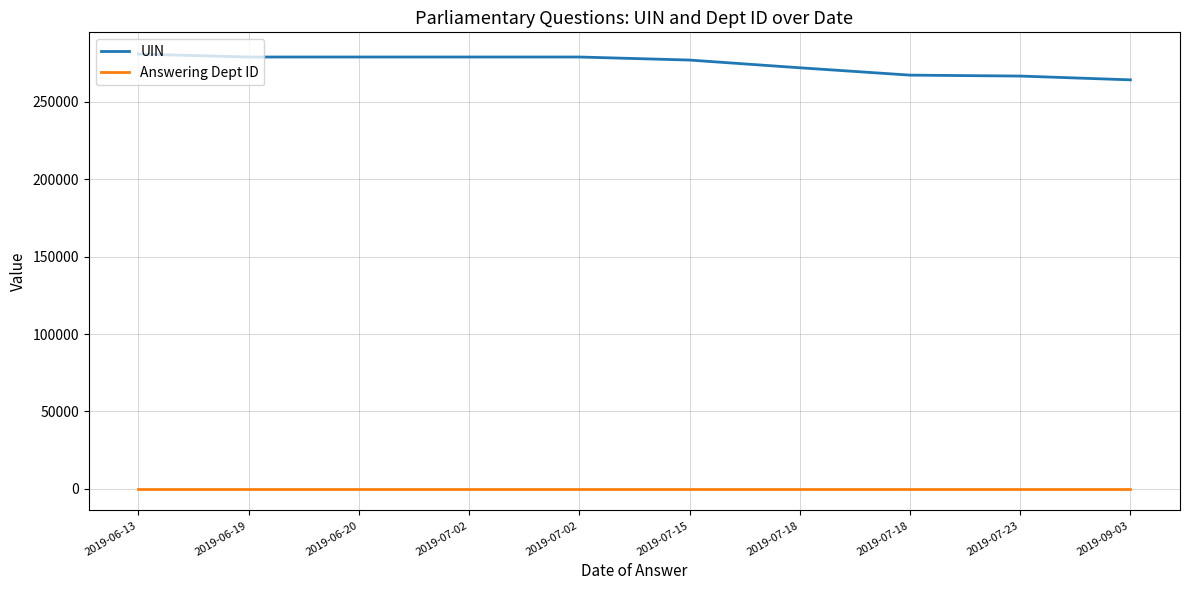

Does the chart have visible grid lines?

Yes